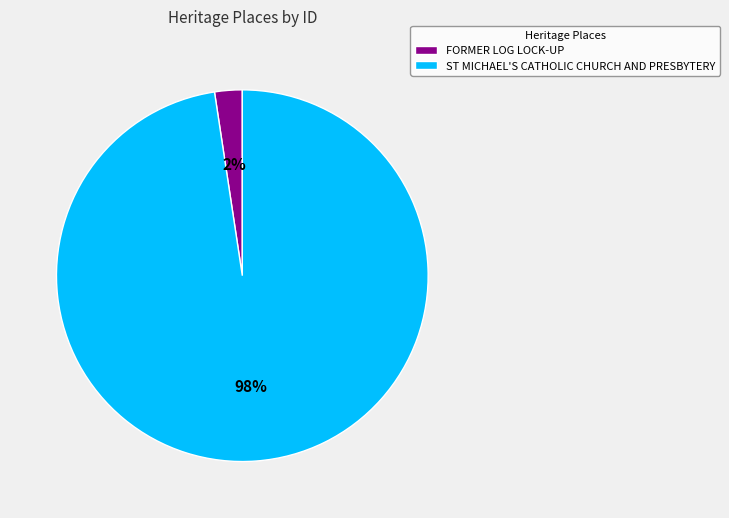

Between ST MICHAEL'S CATHOLIC CHURCH AND PRESBYTERY and FORMER LOG LOCK-UP, which is larger?

ST MICHAEL'S CATHOLIC CHURCH AND PRESBYTERY